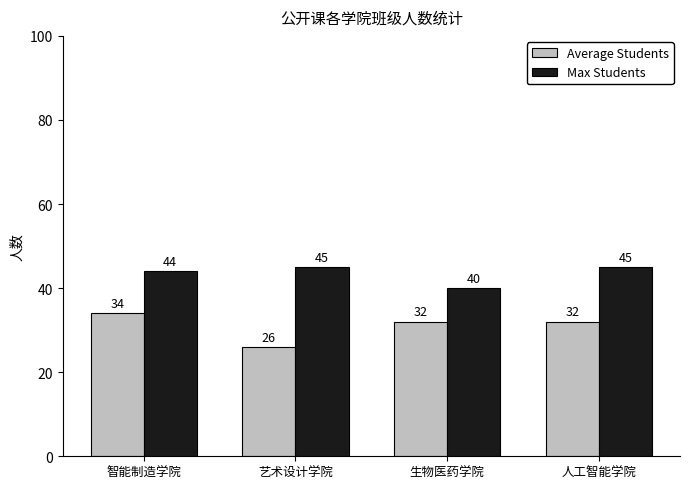

How many Max Students values are between 44 and 45?

3